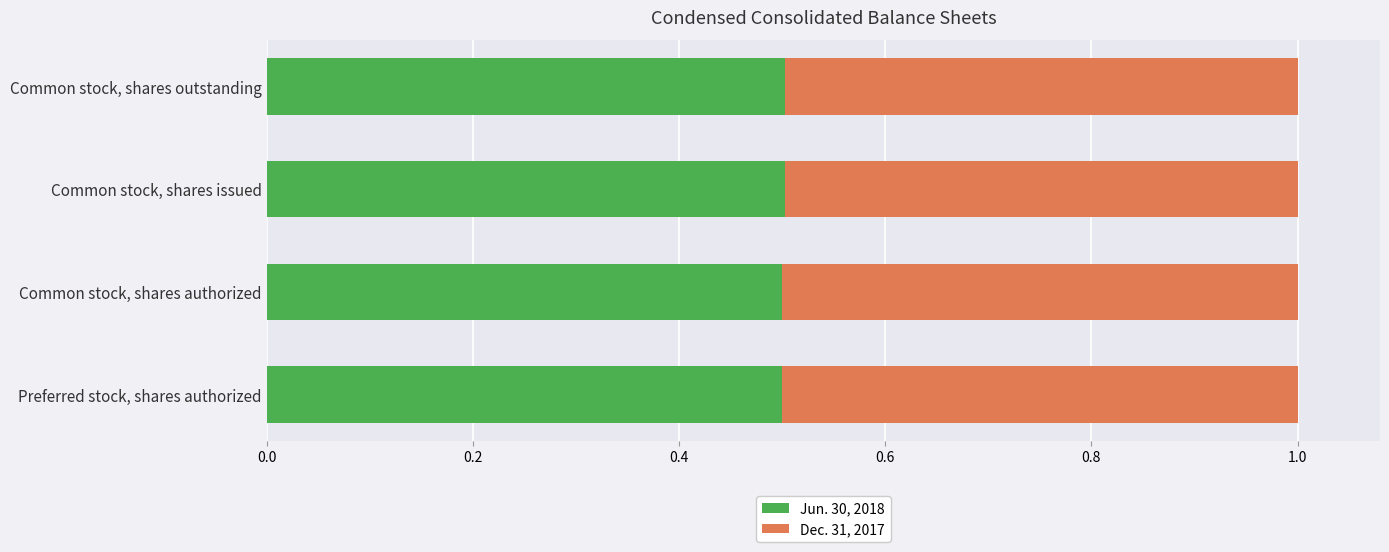

True or false: Jun. 30, 2018 has a value of 0.7 at Preferred stock, shares authorized.

False